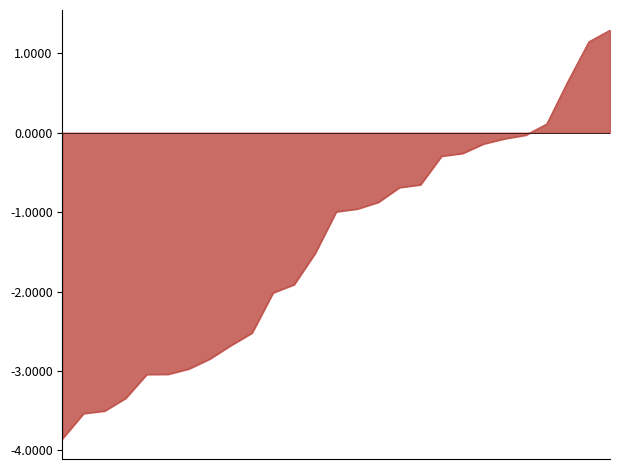

Does the chart display data point markers on the line(s)?

No